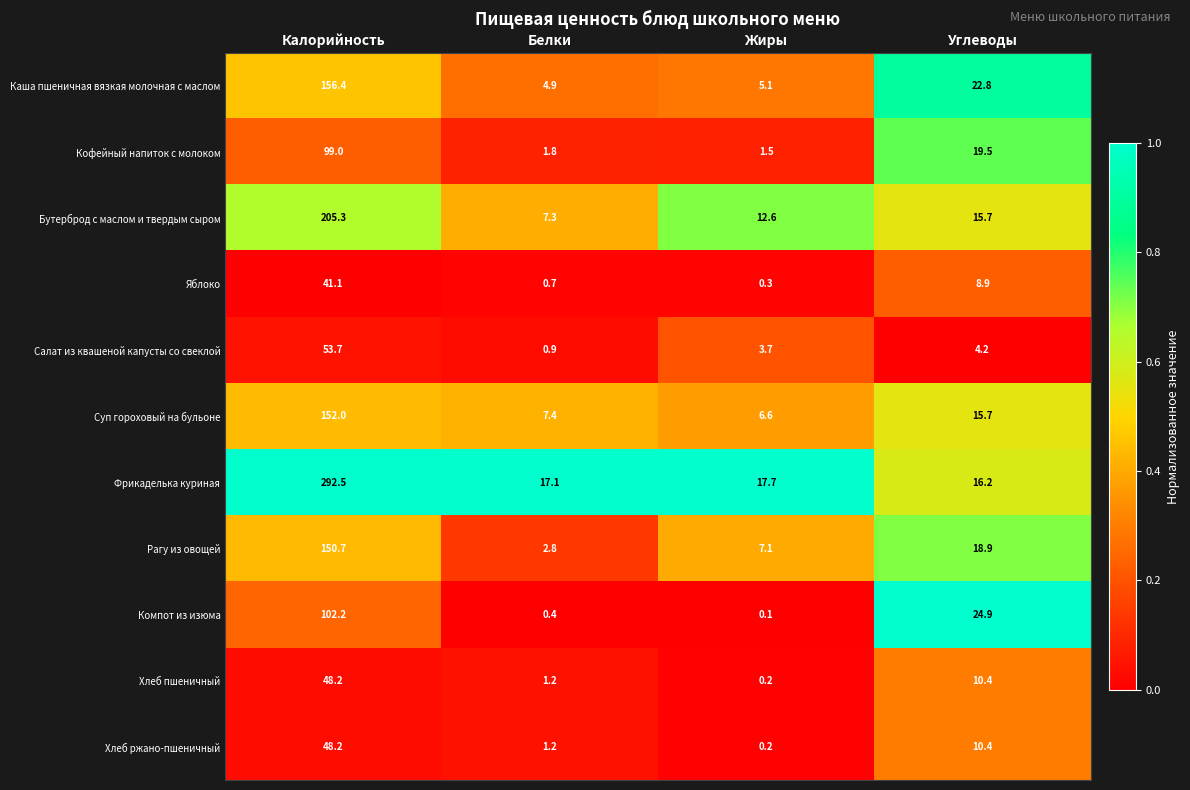

Which series has the largest range (max minus min)?

Фрикаделька куриная